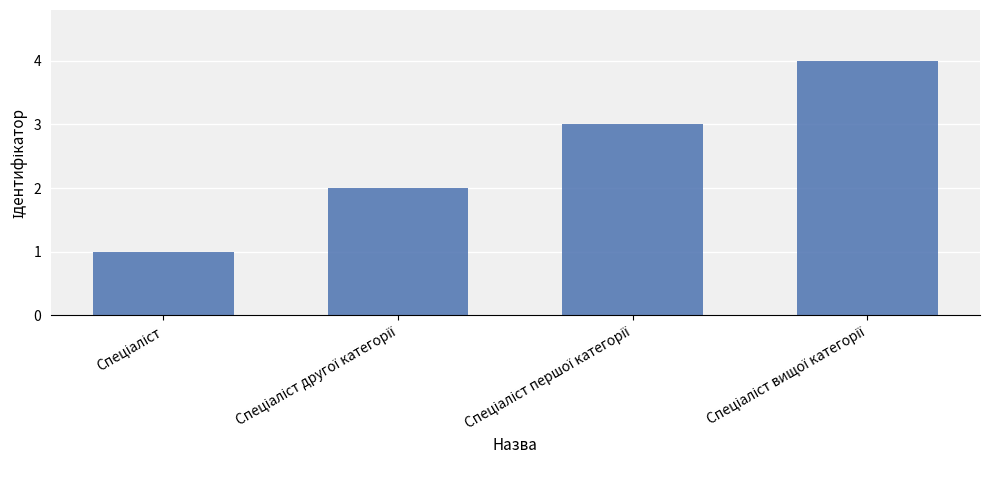

What is the sum of all values?

10